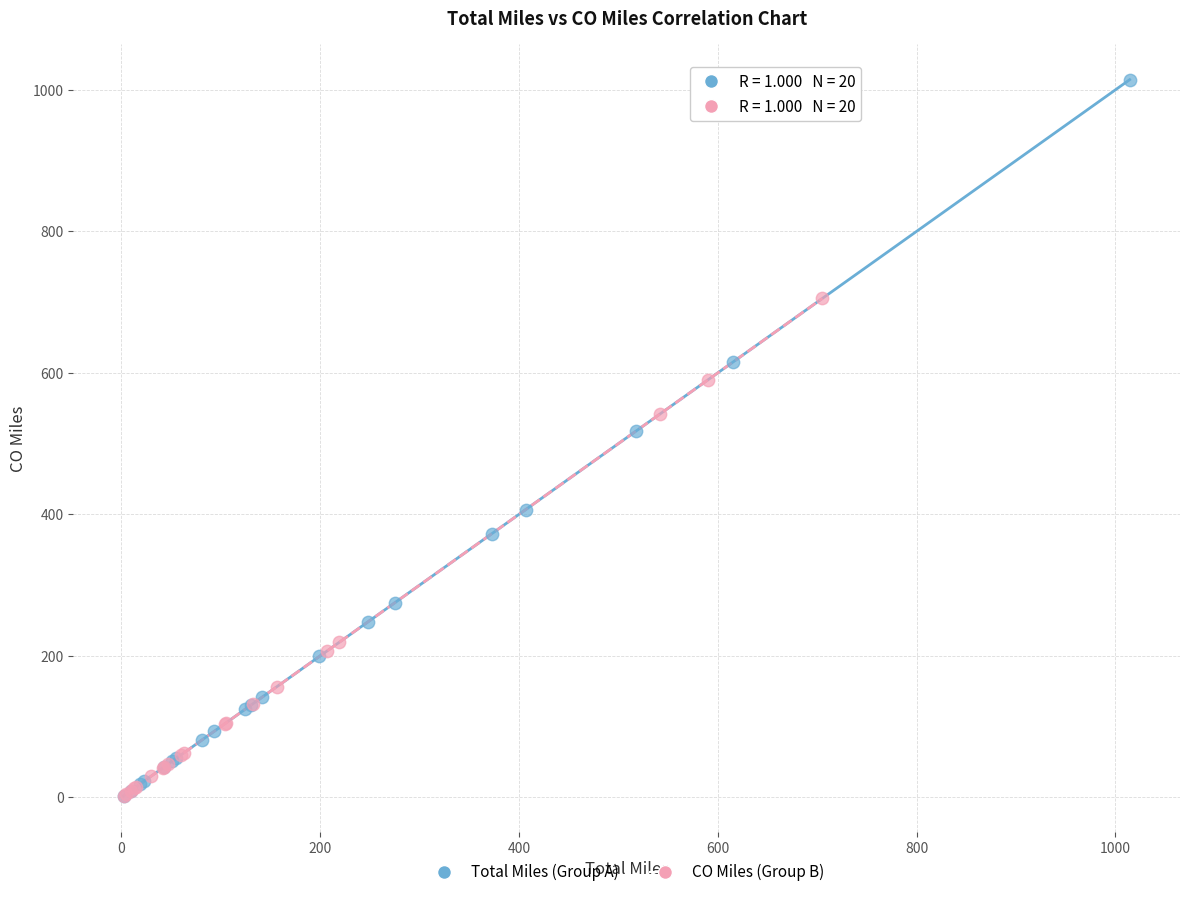

Which series reaches the maximum Y coordinate?

Total Miles (Group A)